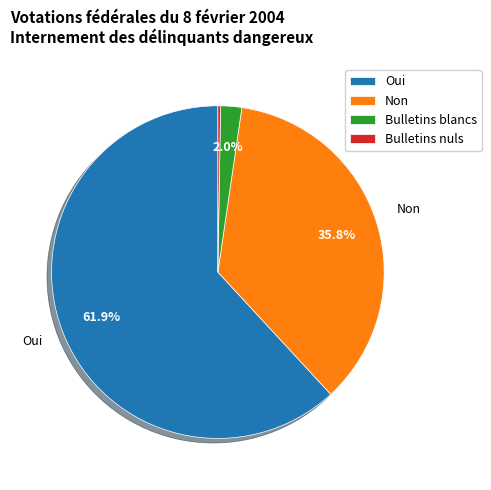

To the nearest percent, what is the difference between the largest and smallest slice percentages?

62%